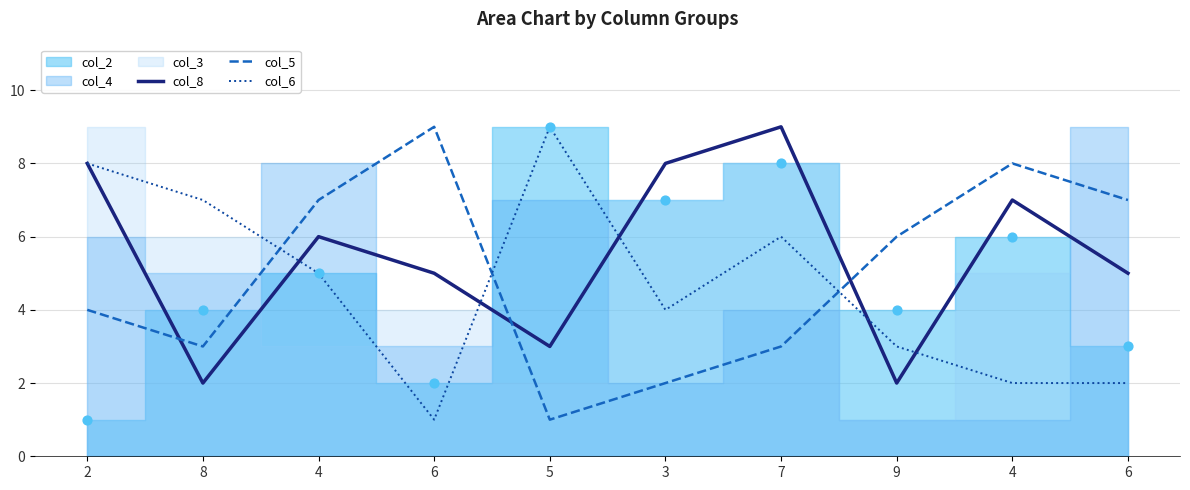

Which series has the largest Y range (max minus min)?

col_5